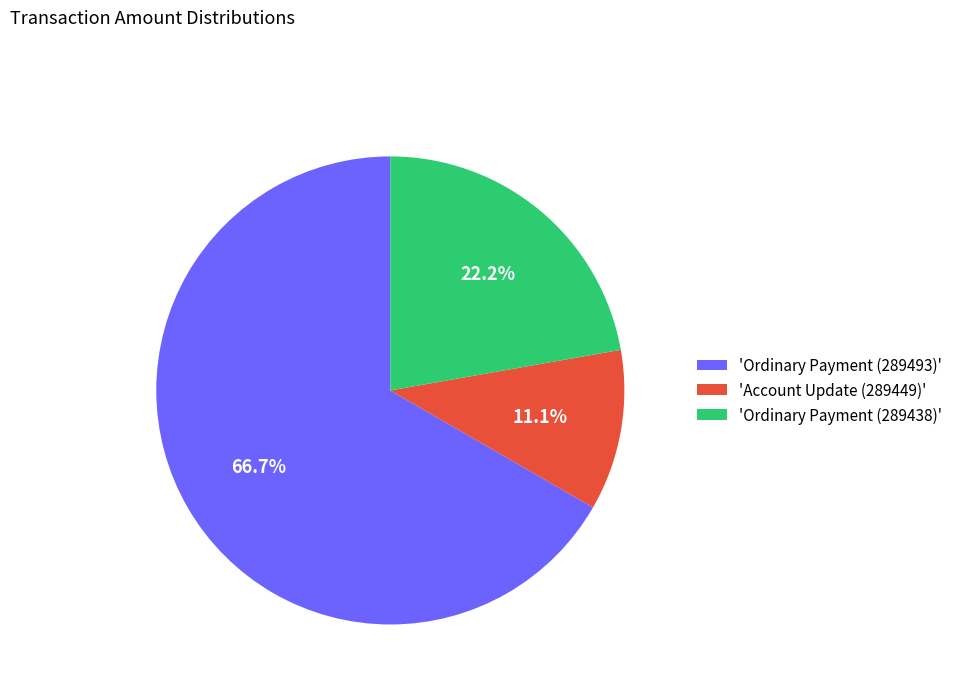

What percentage do 'Account Update (289449)' and 'Ordinary Payment (289438)' together represent?

33.3%